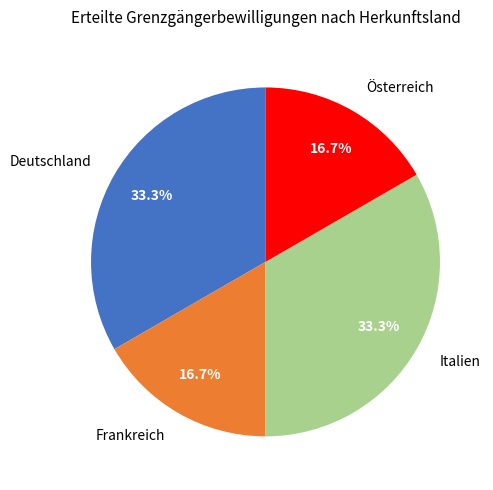

How many segments does this pie chart have?

4